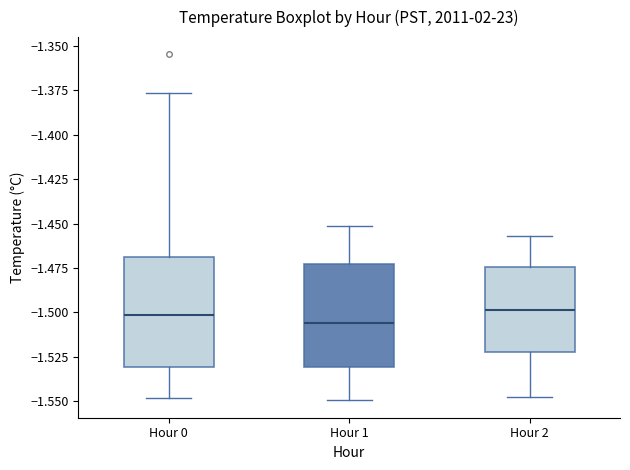

Reading left to right, read every box against the y-axis: the position of its median line, the range the box covers, and the ends of its whiskers. The values are not printed on the chart, so give them approximately, as read against the axis.

Hour 0: median -1.500, box -1.530 to -1.470, whiskers -1.550 to -1.375
Hour 1: median -1.505, box -1.530 to -1.475, whiskers -1.550 to -1.450
Hour 2: median -1.500, box -1.520 to -1.475, whiskers -1.545 to -1.455